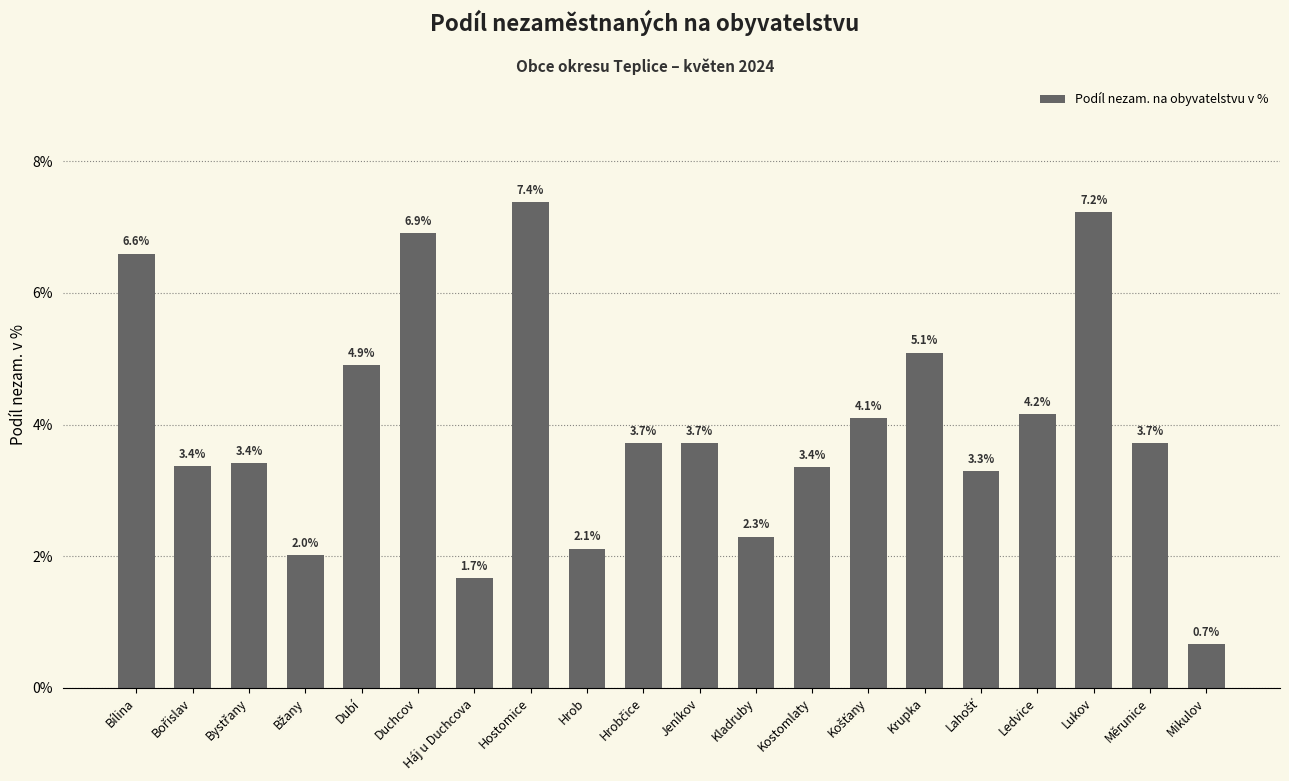

What is the difference between the second highest and second lowest values?

5.6